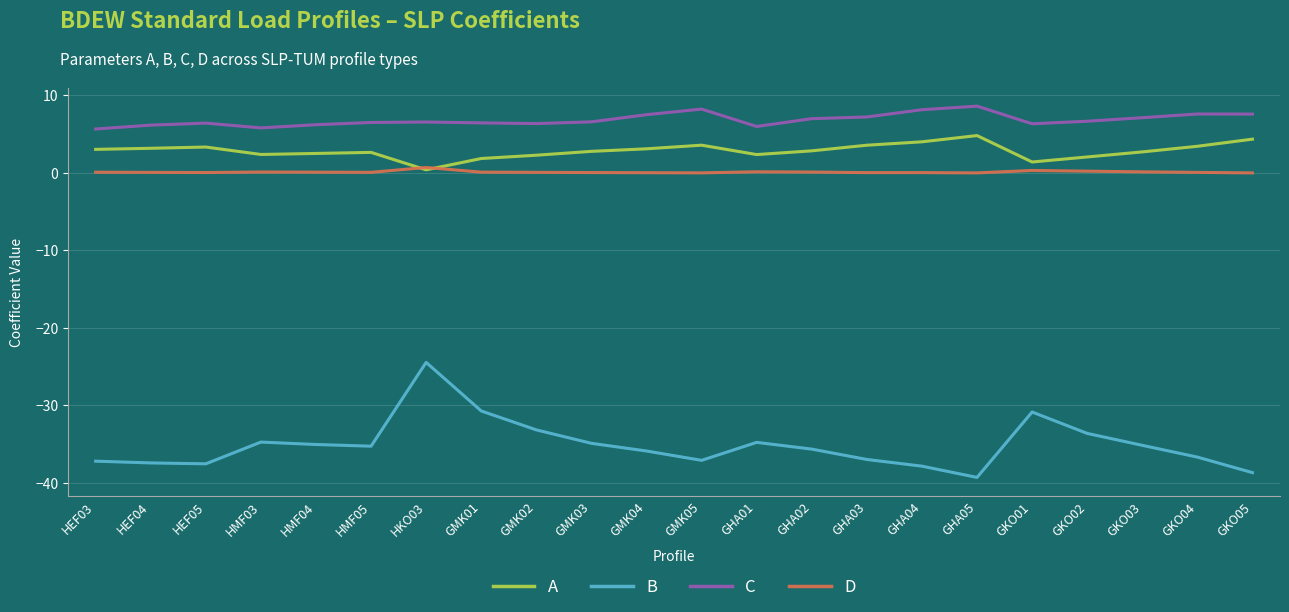

What is the difference between the highest and lowest values at HEF05?

44.0